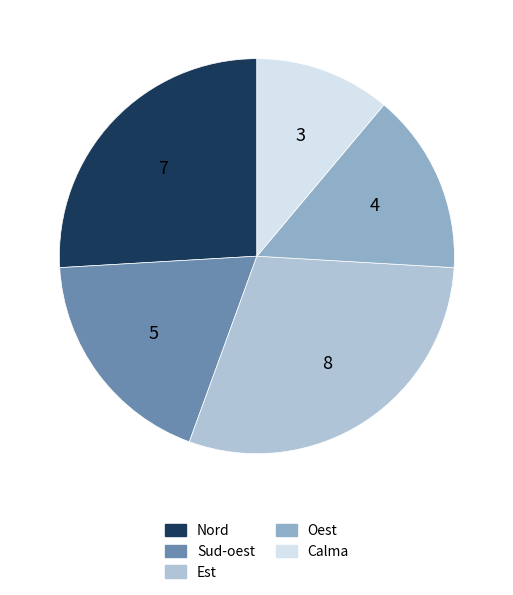

Combined, do Est and Nord account for over 50%?

Yes